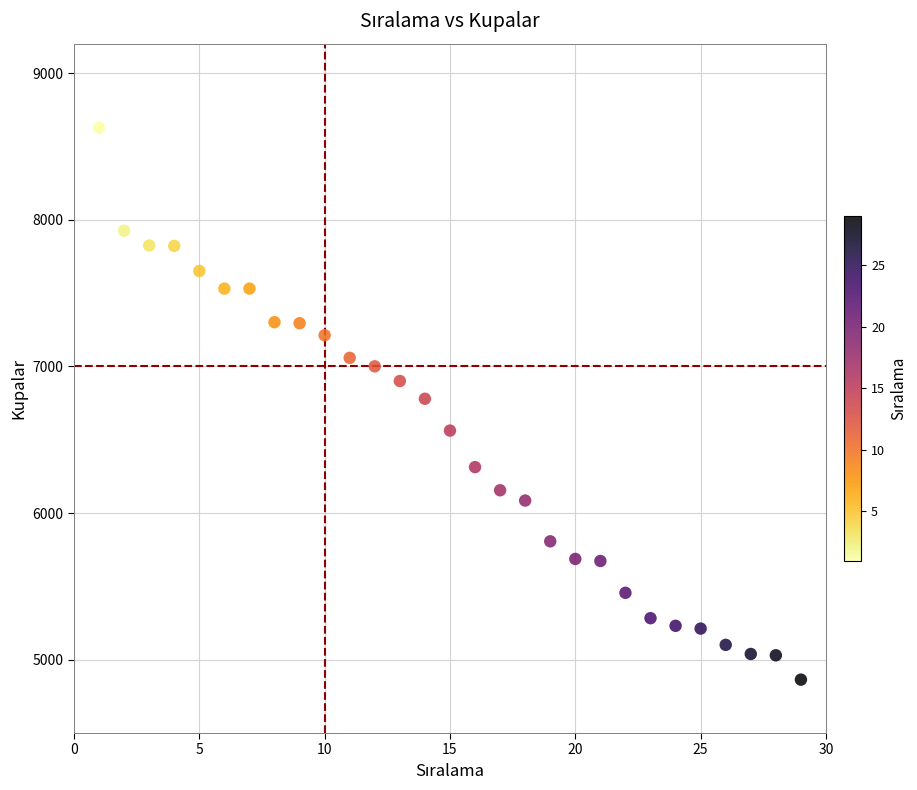

What is the range of Y values (max minus min)?

3762